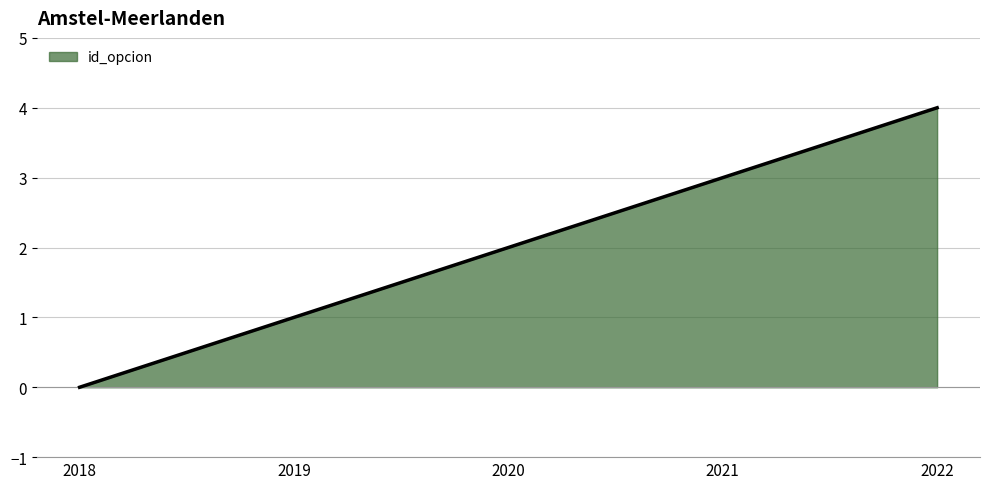

Which has a higher value, 2020 or 2022?

2022